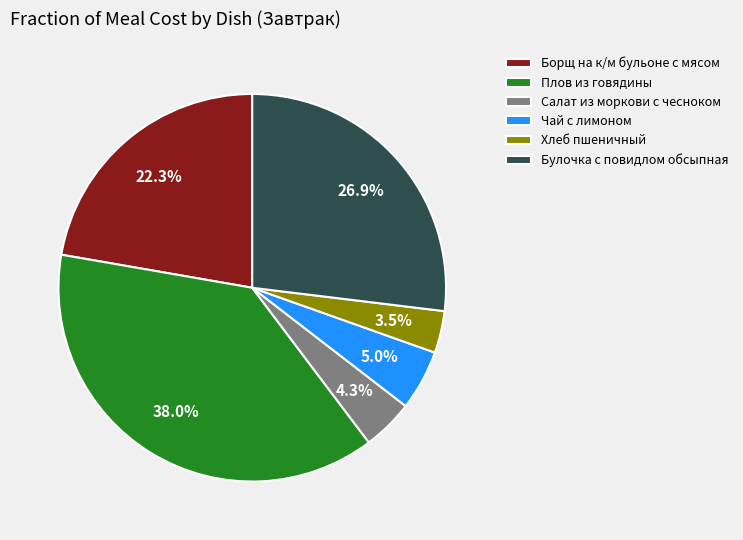

Does Салат из моркови с чесноком account for over 50% of the chart?

No